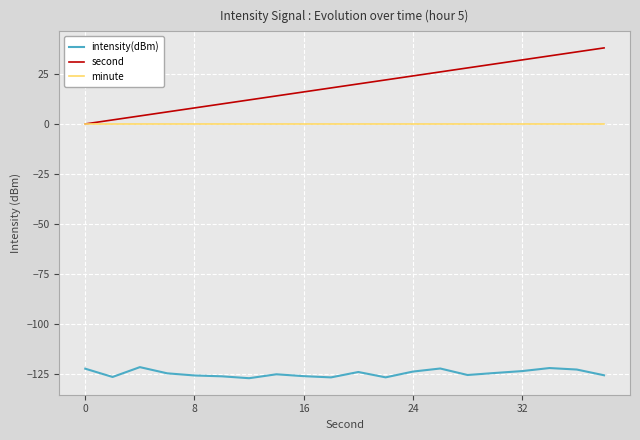

Which series has the widest spread of values?

second